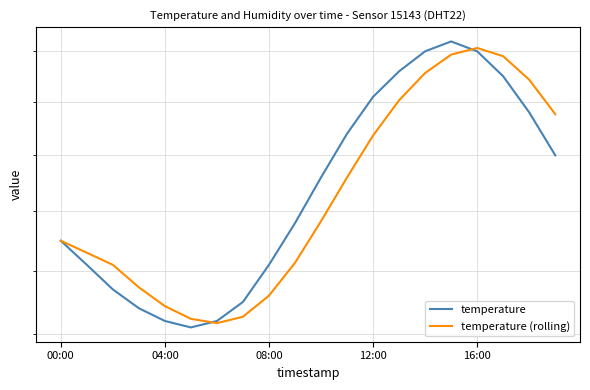

What are all the series names shown in the legend?

temperature, temperature (rolling)